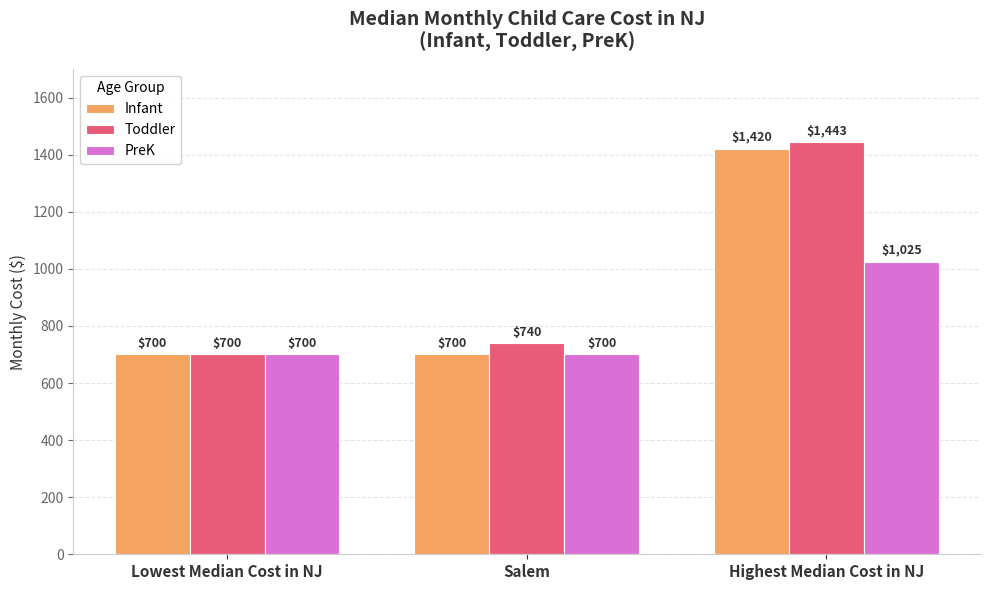

Which series has the largest range (max minus min)?

Toddler